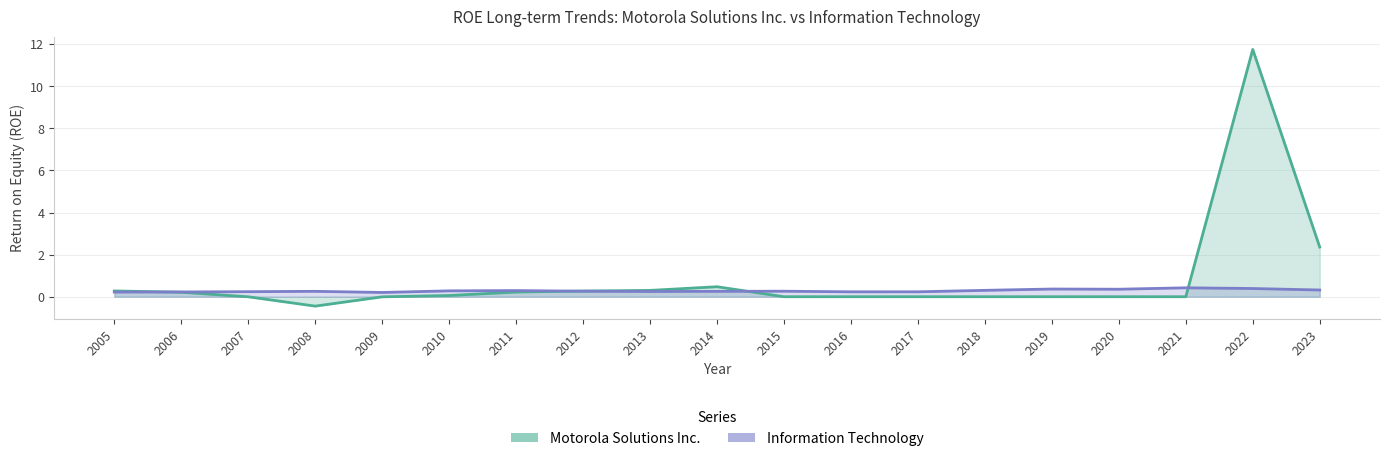

What is the difference between the maximum and second lowest values in the Motorola Solutions Inc. series?

11.8